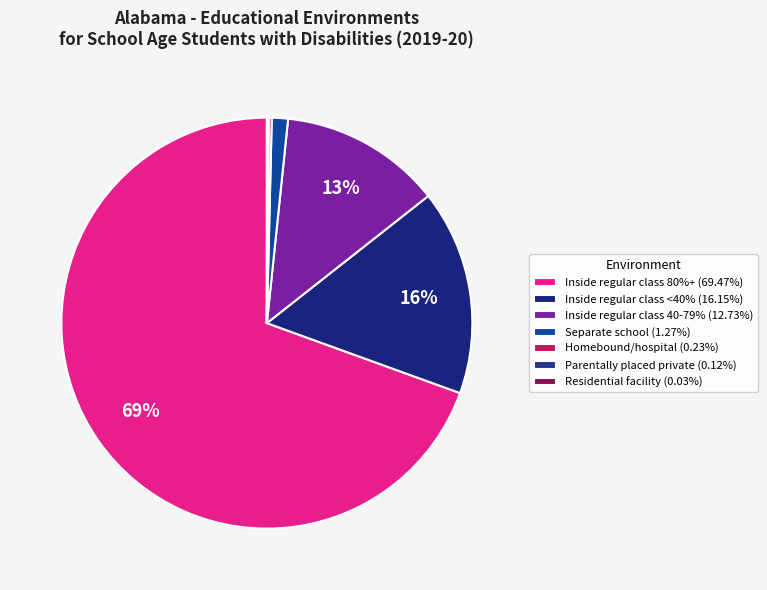

Which has a higher value, Homebound/hospital (0.23%) or Separate school (1.27%)?

Separate school (1.27%)